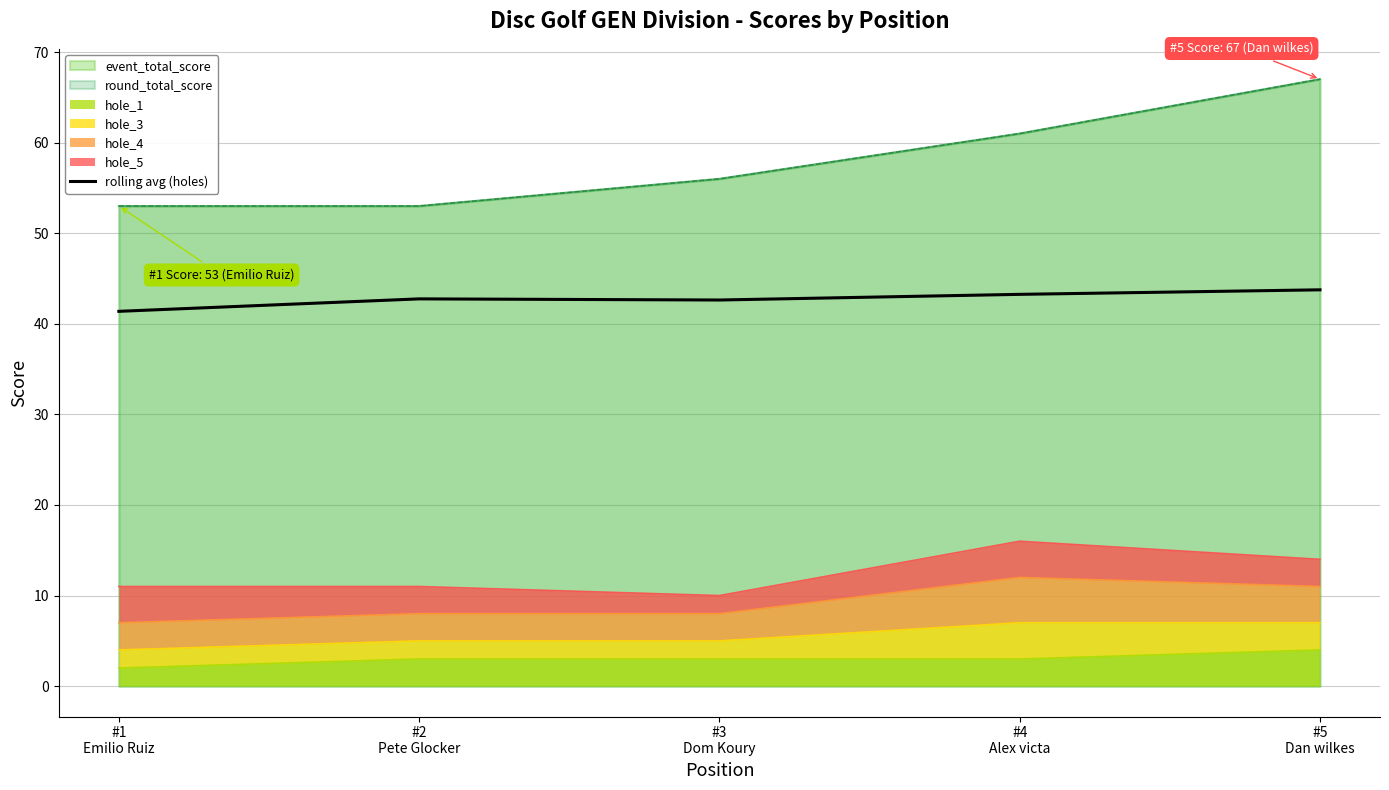

The value at #1
Emilio Ruiz is 21.1. True or false?

False